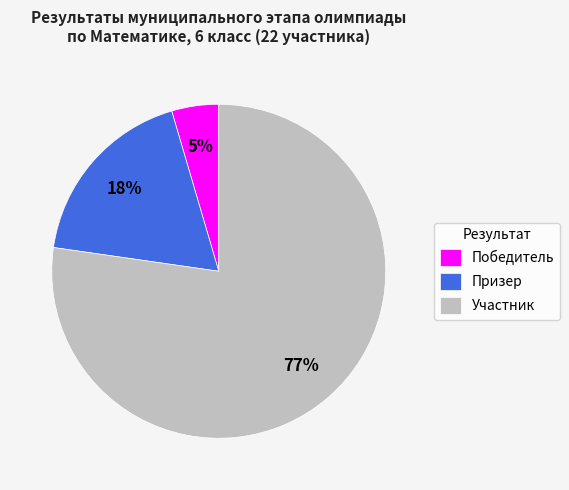

Which category has the smallest portion of the pie?

Победитель